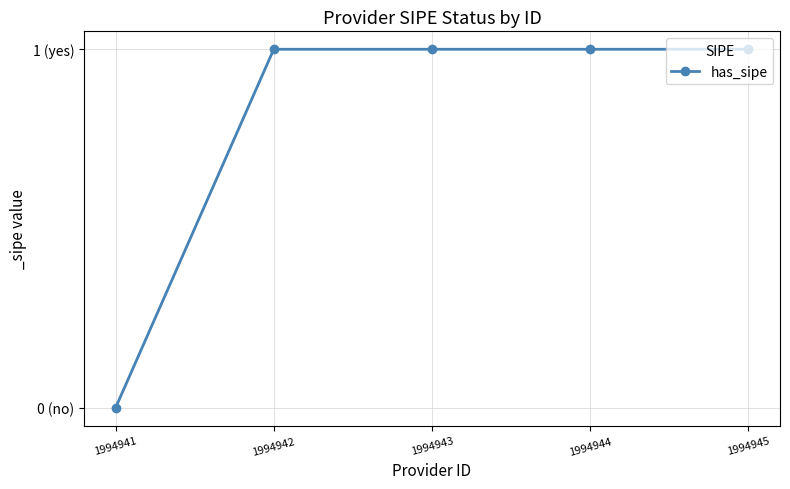

Is this an area chart (filled region under the line)?

No